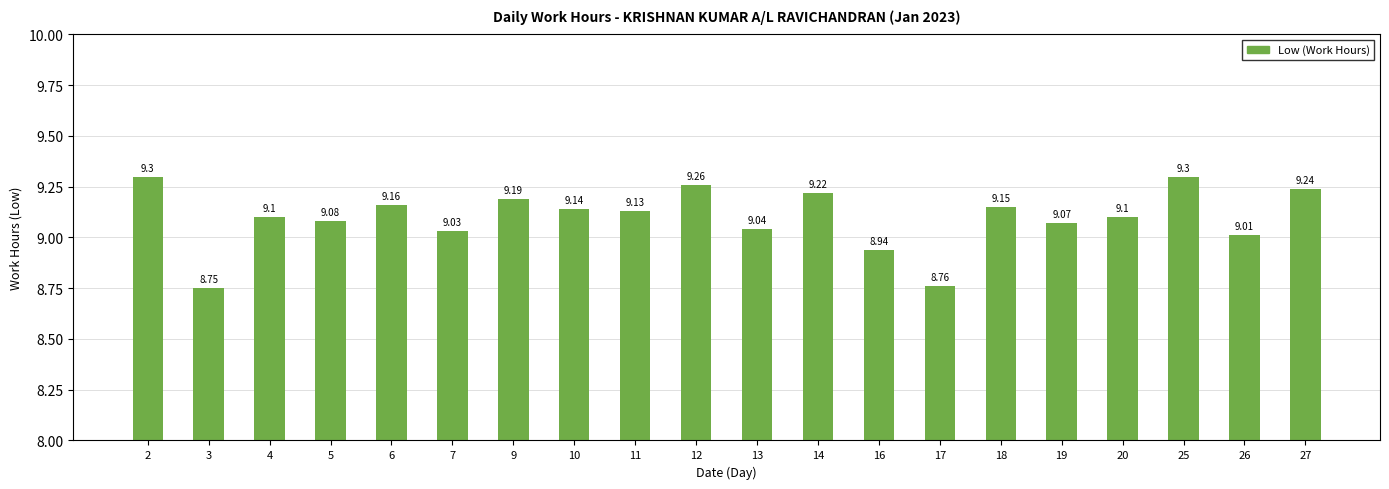

What is the difference between the maximum and minimum values?

0.6